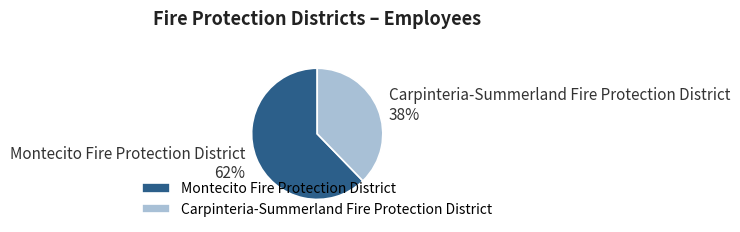

Count the number of slices in the pie.

2